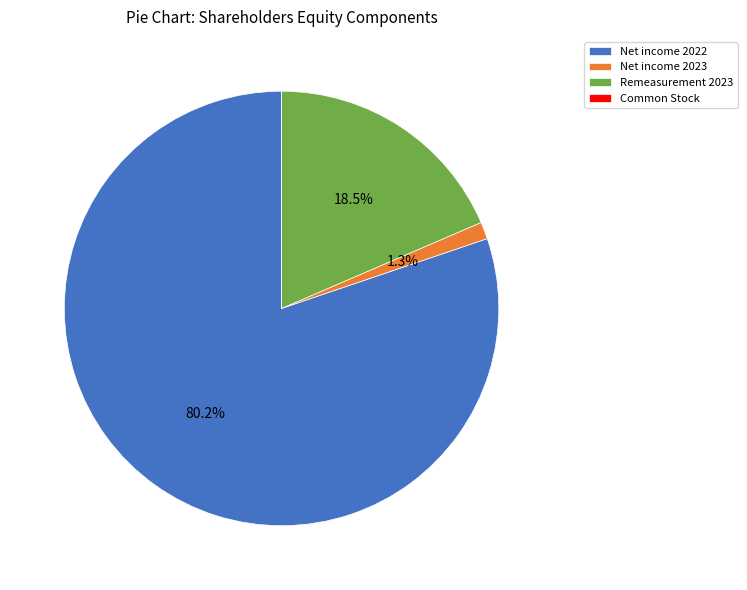

Does any single category account for the majority?

Yes